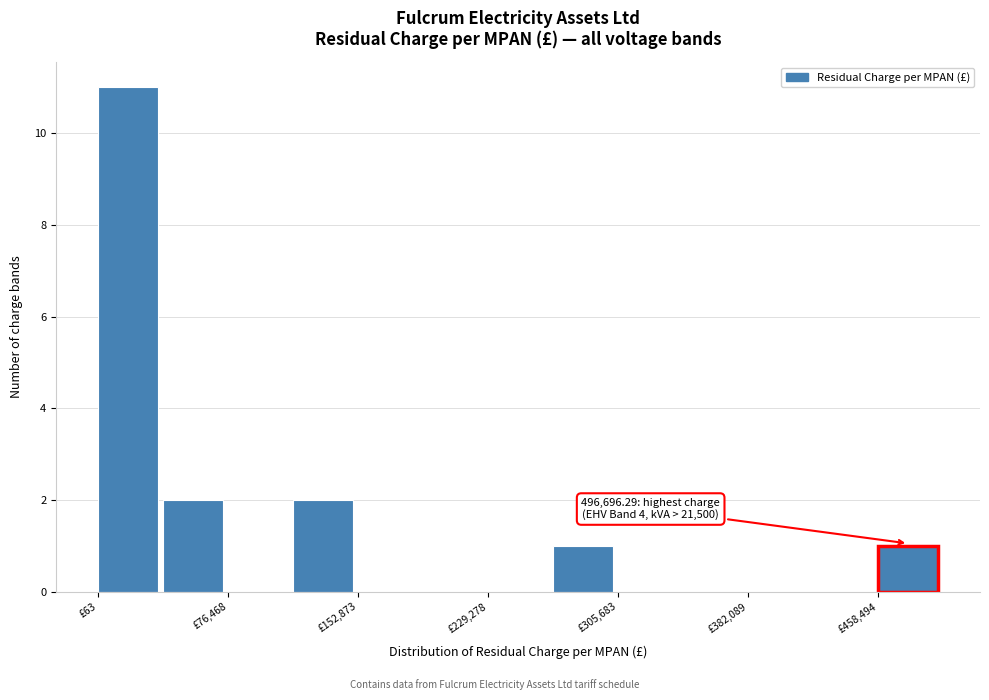

Around what value on the x-axis is the tallest bar? Give the approximate position of its centre, as read against the axis.

20000